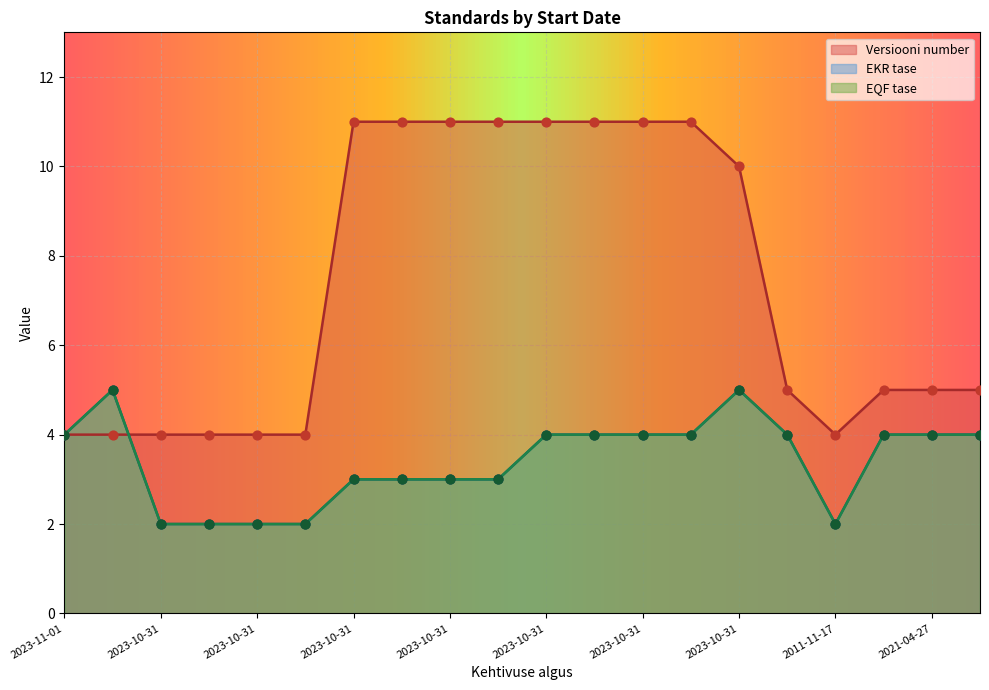

What are all the series names shown in the legend?

Versiooni number, EKR tase, EQF tase